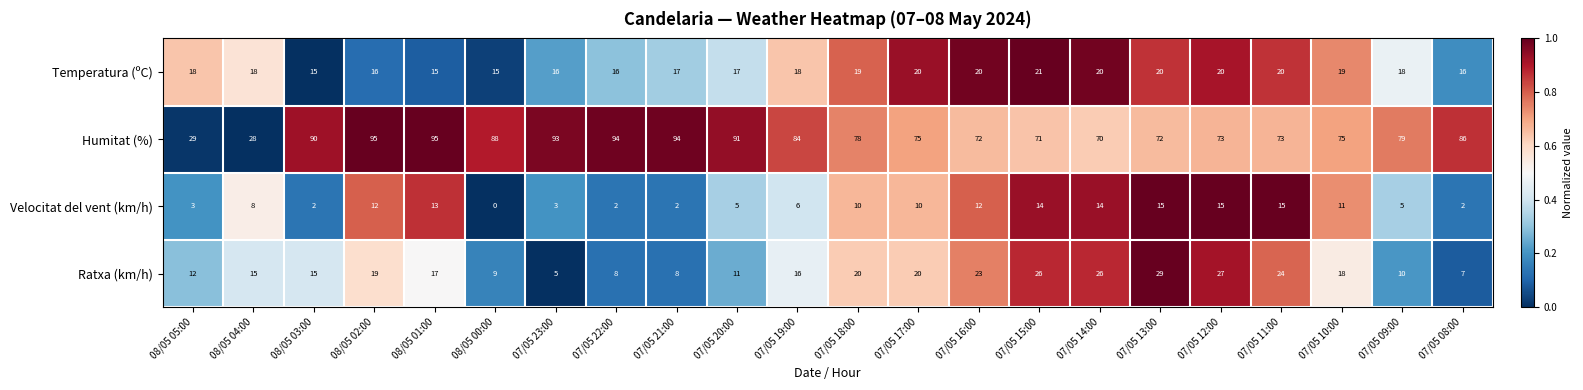

What is the difference between the Humitat (%) values at 07/05 22:00 and 08/05 05:00?

65